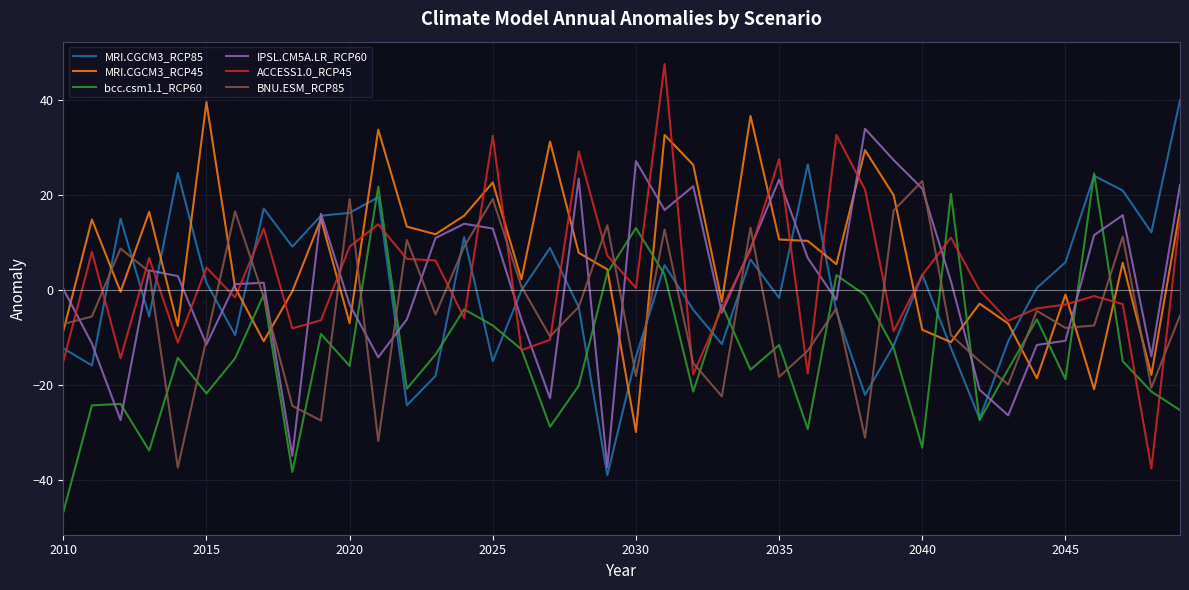

After their last crossing, which series has the higher values: BNU.ESM_RCP85 or MRI.CGCM3_RCP45?

MRI.CGCM3_RCP45